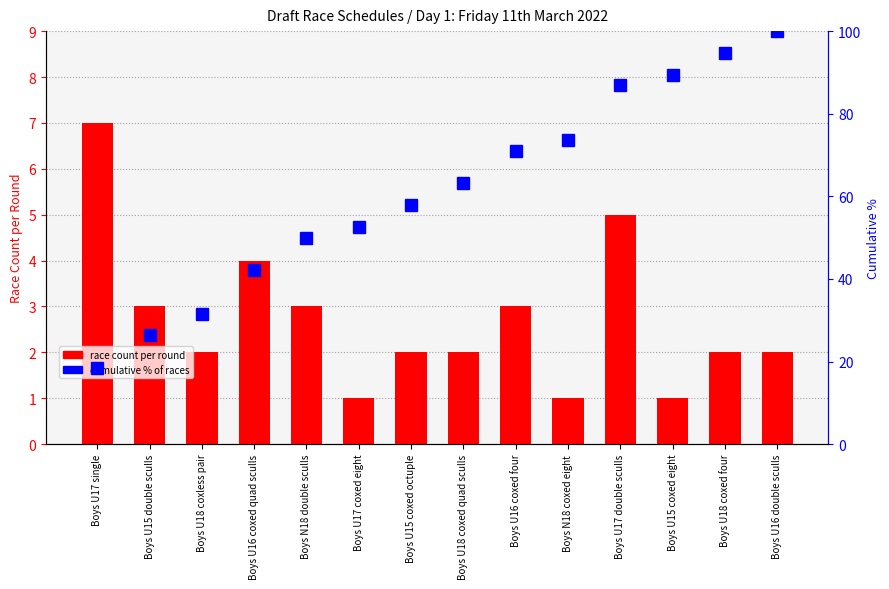

What is the difference between the highest and lowest values at Boys U15 double sculls?

23.3